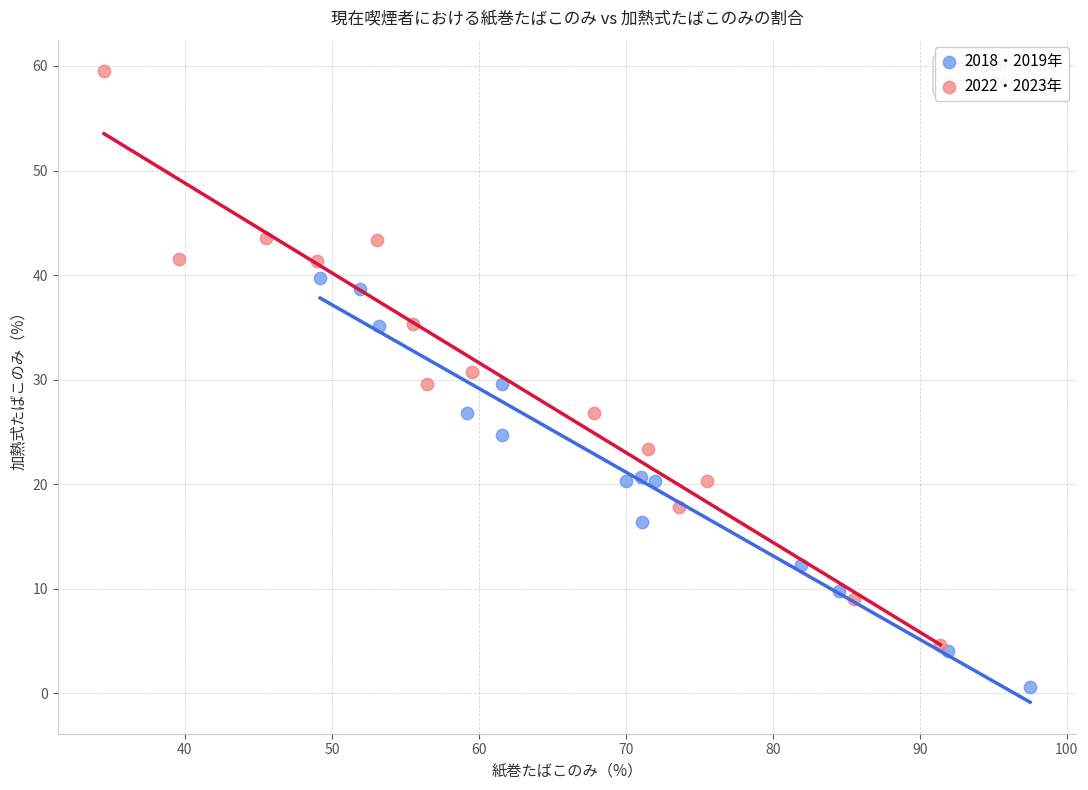

Which series contains the highest Y value?

2022・2023年